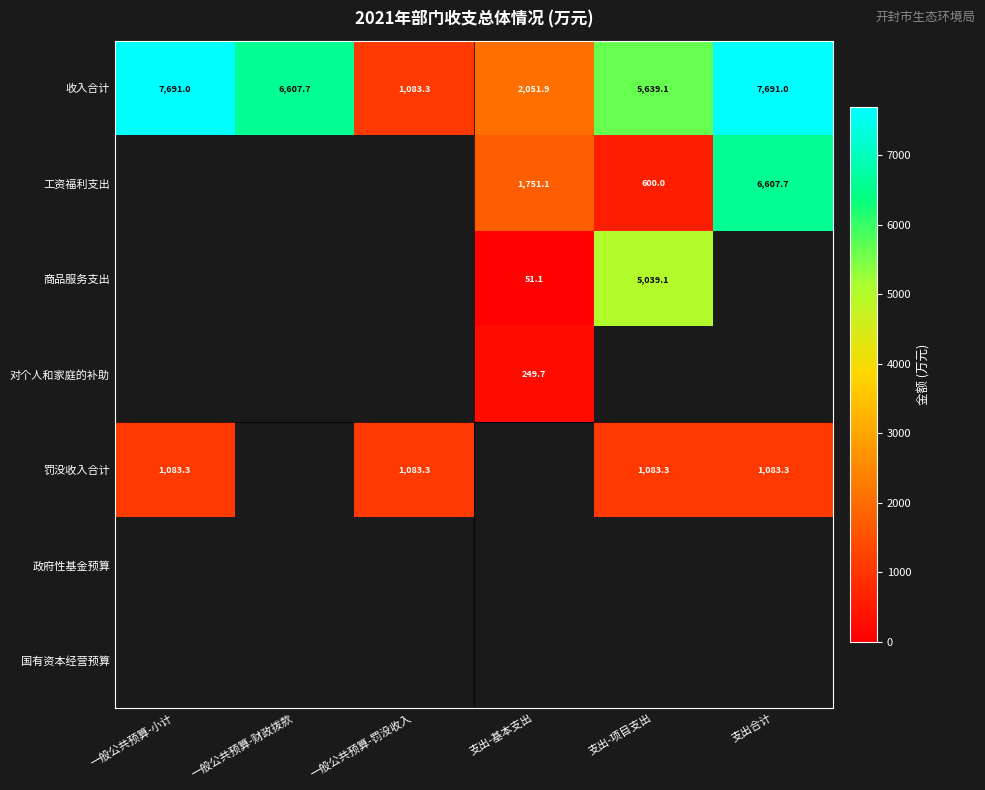

What is the maximum value shown in the chart?

7691.0